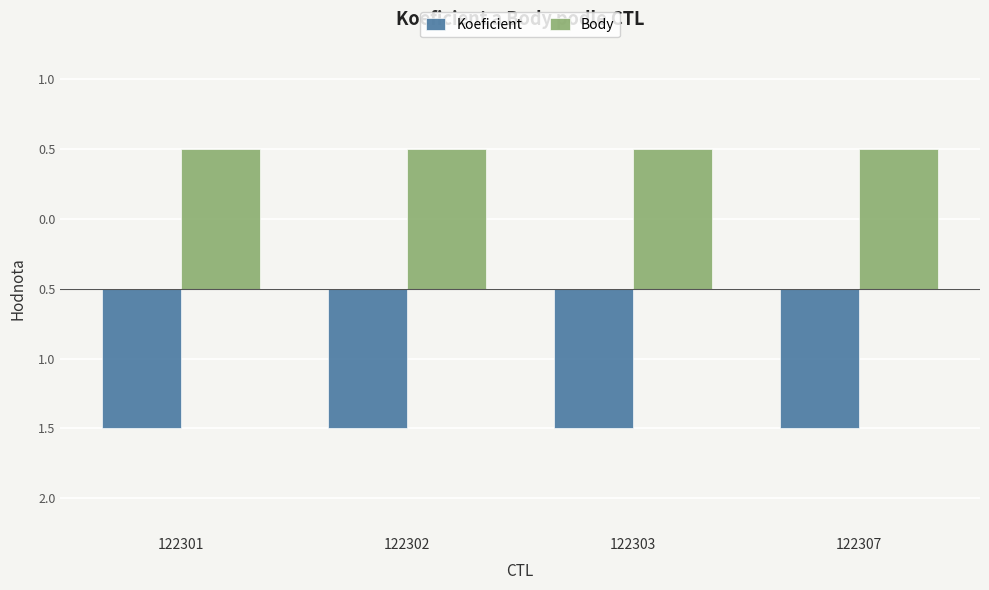

Are the bars horizontal?

No